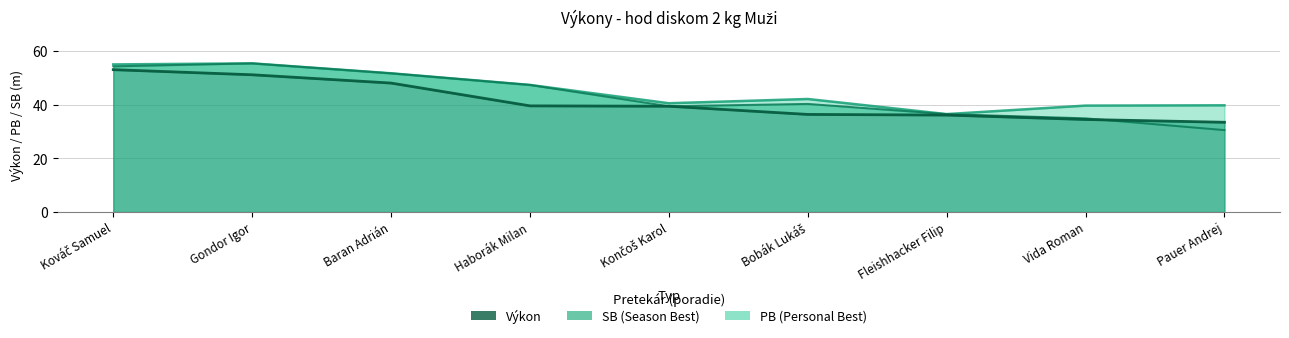

True or false: Výkon has more than 2 points higher than both neighbors.

False